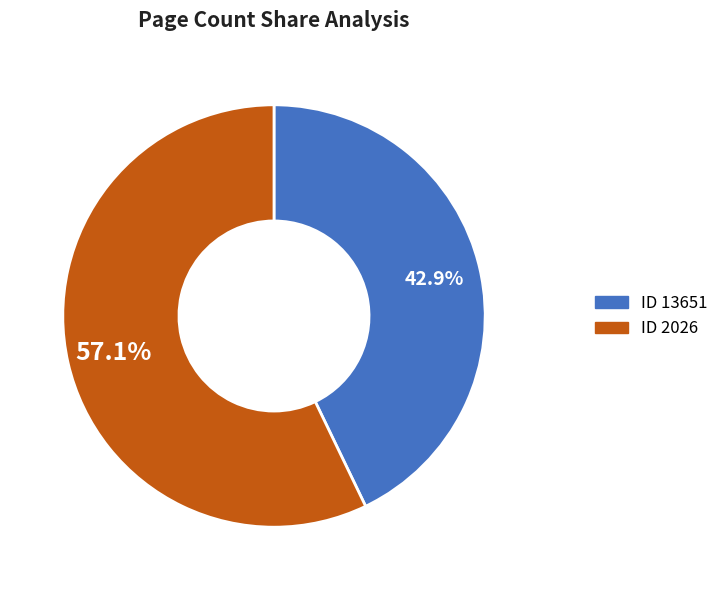

Does any single category account for the majority?

Yes